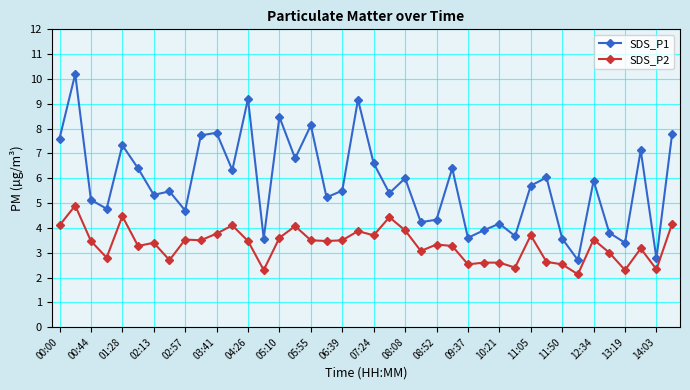

True or false: SDS_P2 and SDS_P1 intersect in this chart.

False